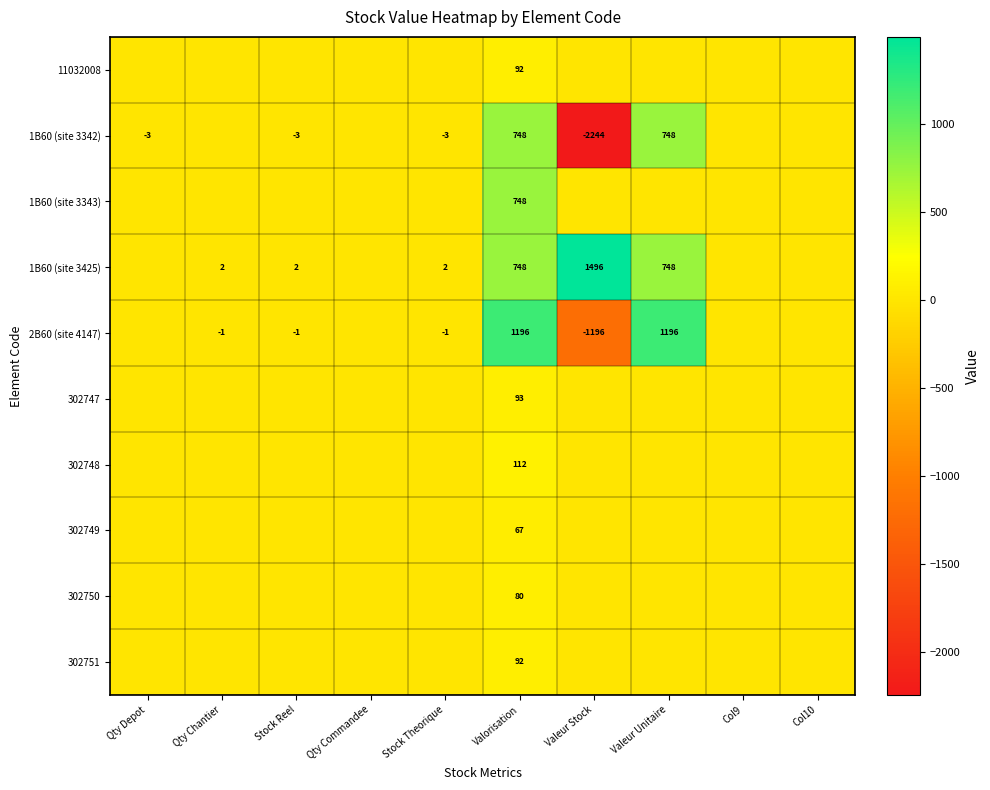

What is the difference between the highest and lowest values at Stock Theorique?

5.0